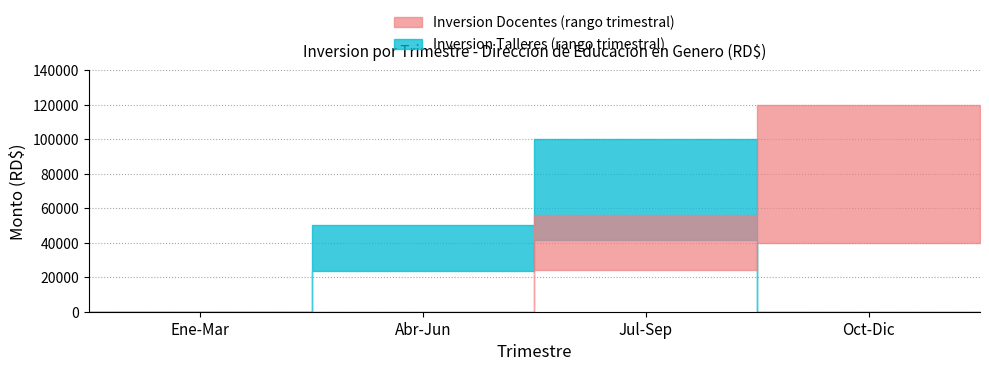

What is the difference between the second highest and minimum values in the Inversion Talleres (upper) series?

50000